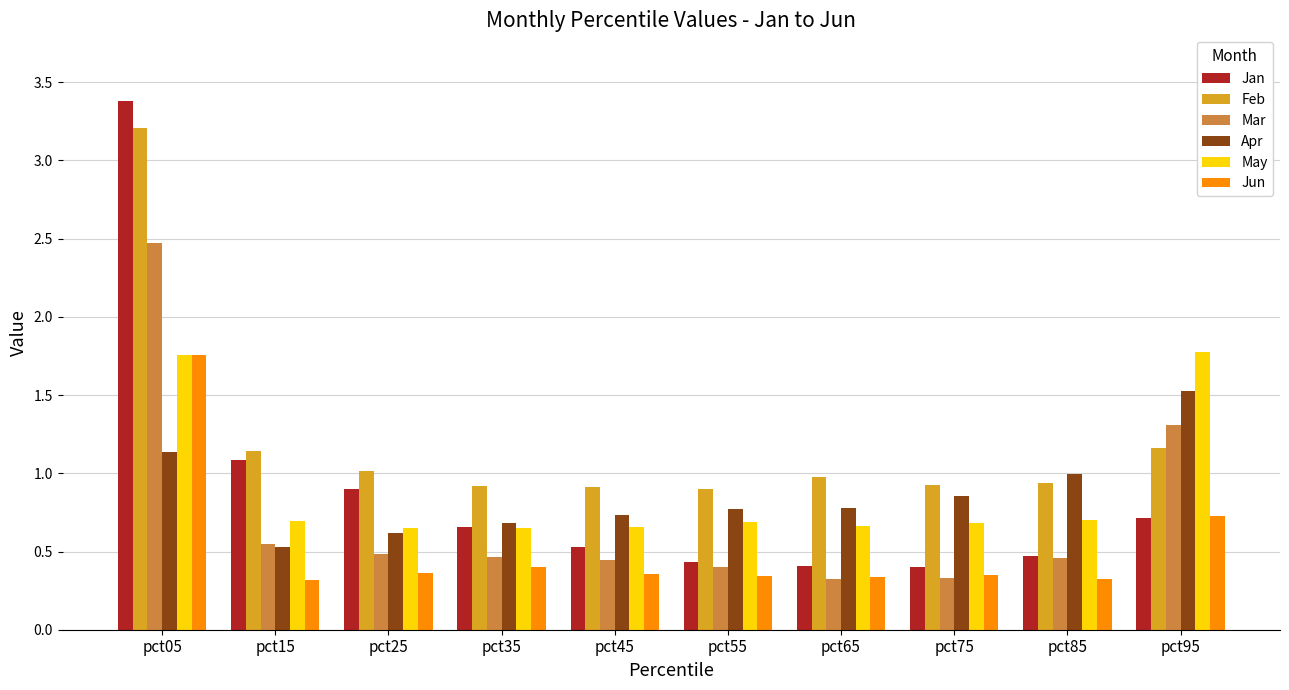

What is the greatest value displayed?

3.4